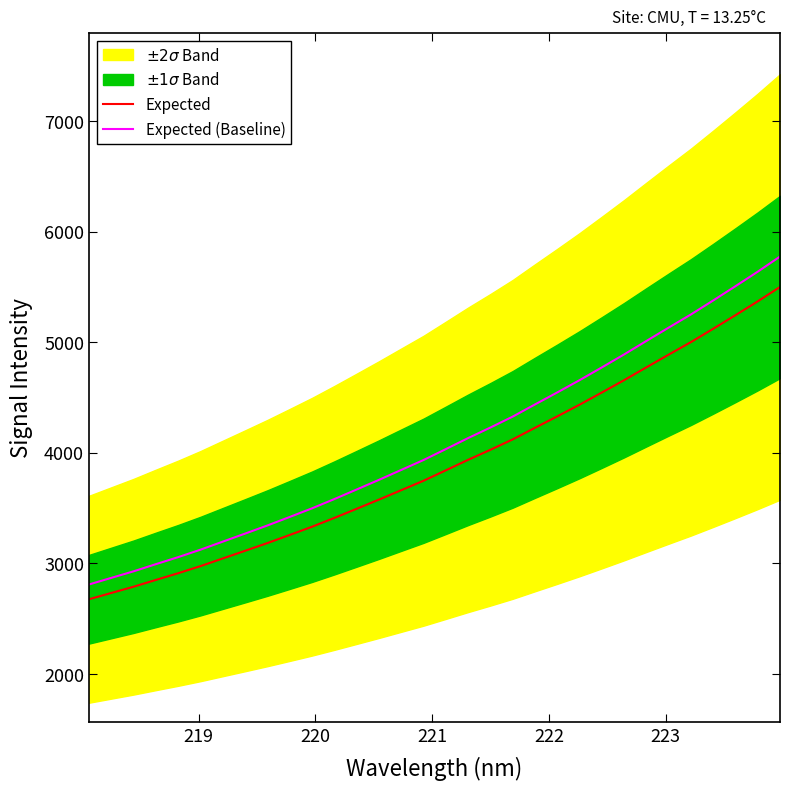

True or false: Expected (Baseline) and Expected cross at least once.

False